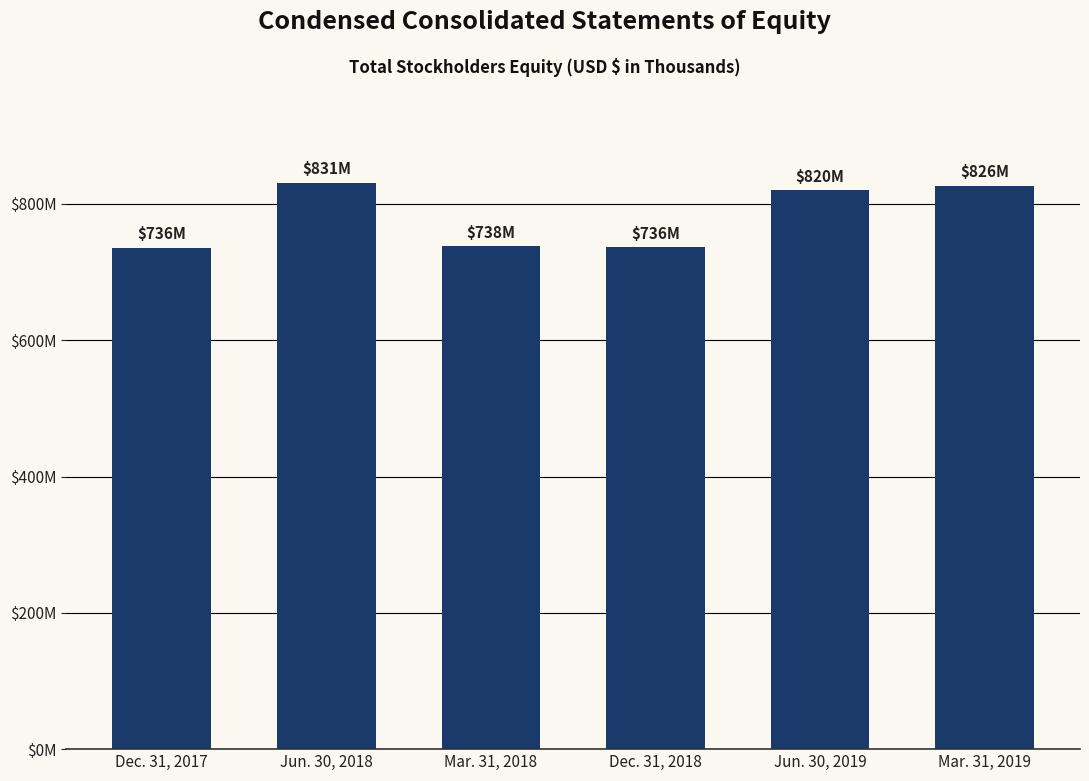

Reading left to right, transcribe all the data shown in this chart.

Dec. 31, 2017=735618	Jun. 30, 2018=830725	Mar. 31, 2018=737873	Dec. 31, 2018=736068	Jun. 30, 2019=820339	Mar. 31, 2019=826357